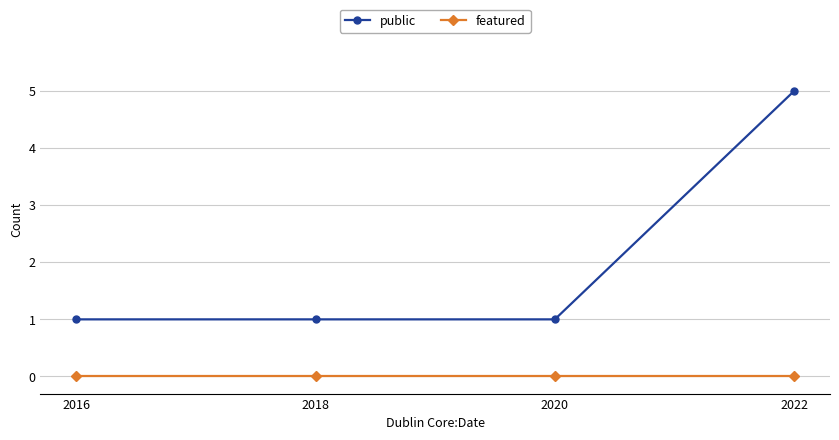

List the series in order of their peak value, highest first.

public, featured